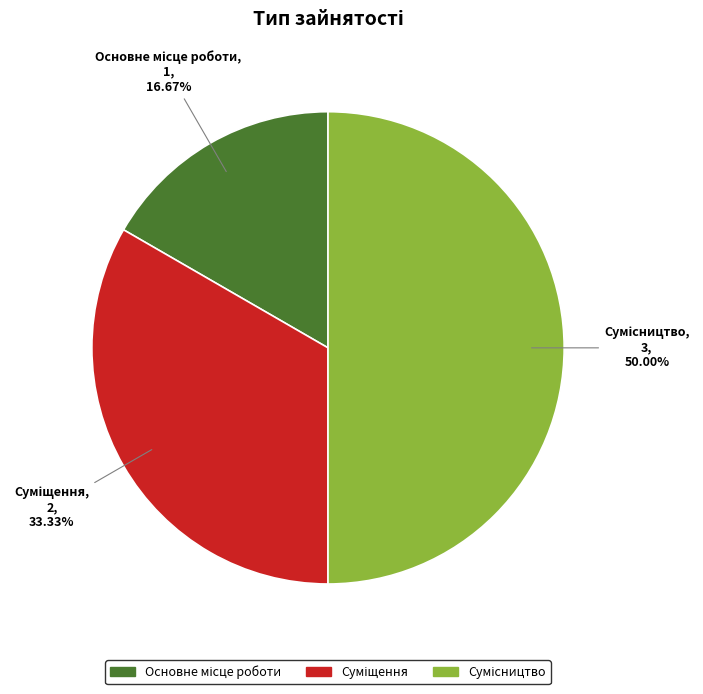

To the nearest percent, what portion does Сумісництво represent?

50%